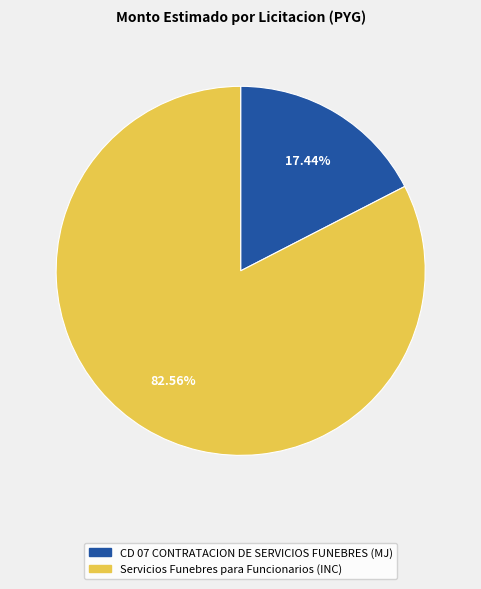

Is there any slice that represents more than half of the pie?

Yes